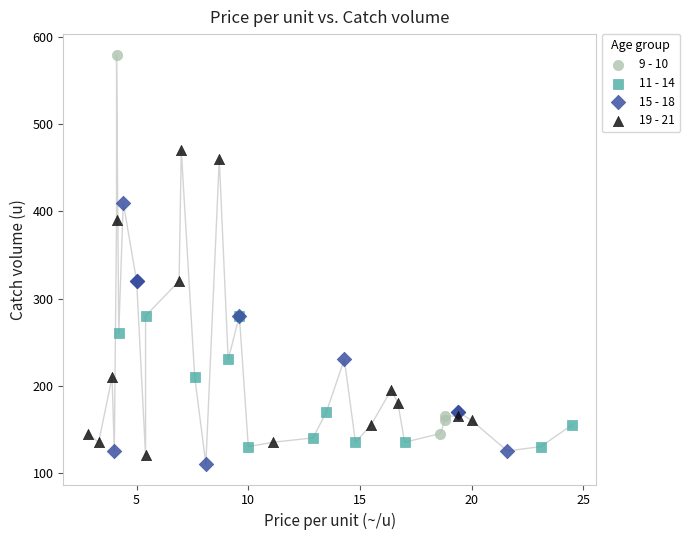

Which series reaches the maximum Y coordinate?

9 - 10